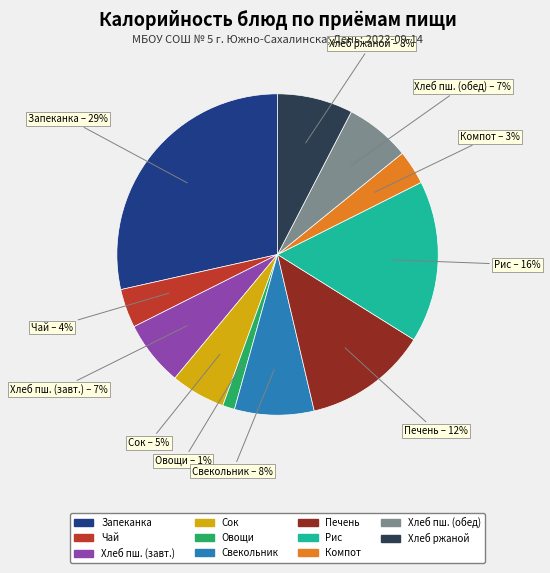

How many segments does this pie chart have?

11